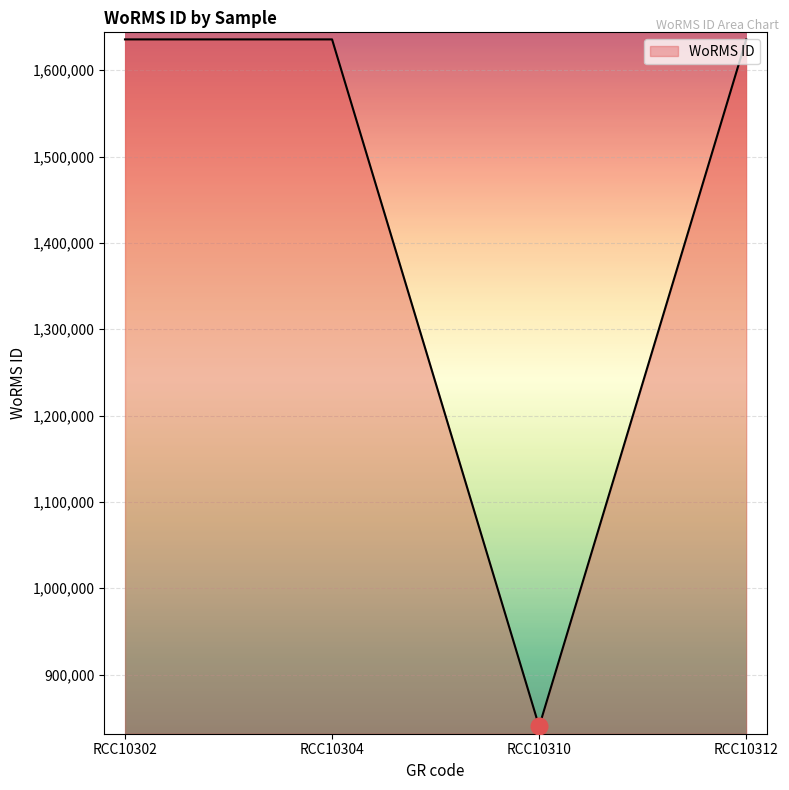

Where is the first local minimum?

RCC10310